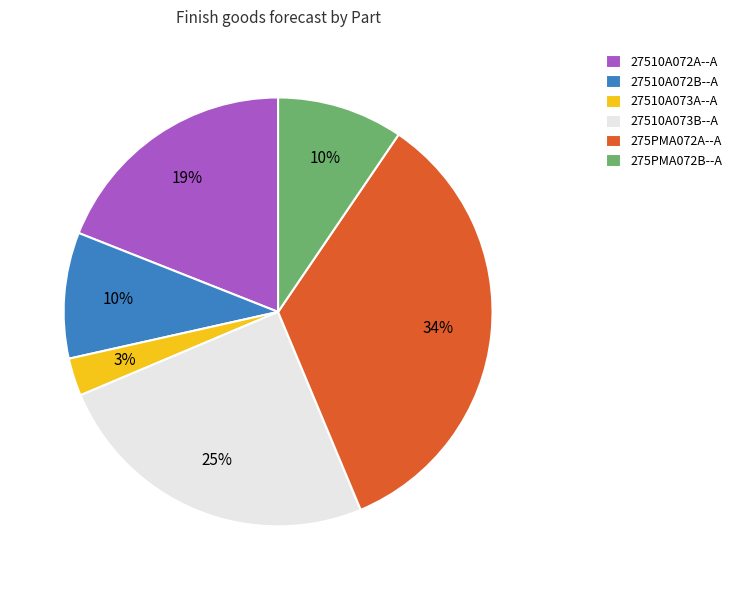

Count the number of slices in the pie.

6